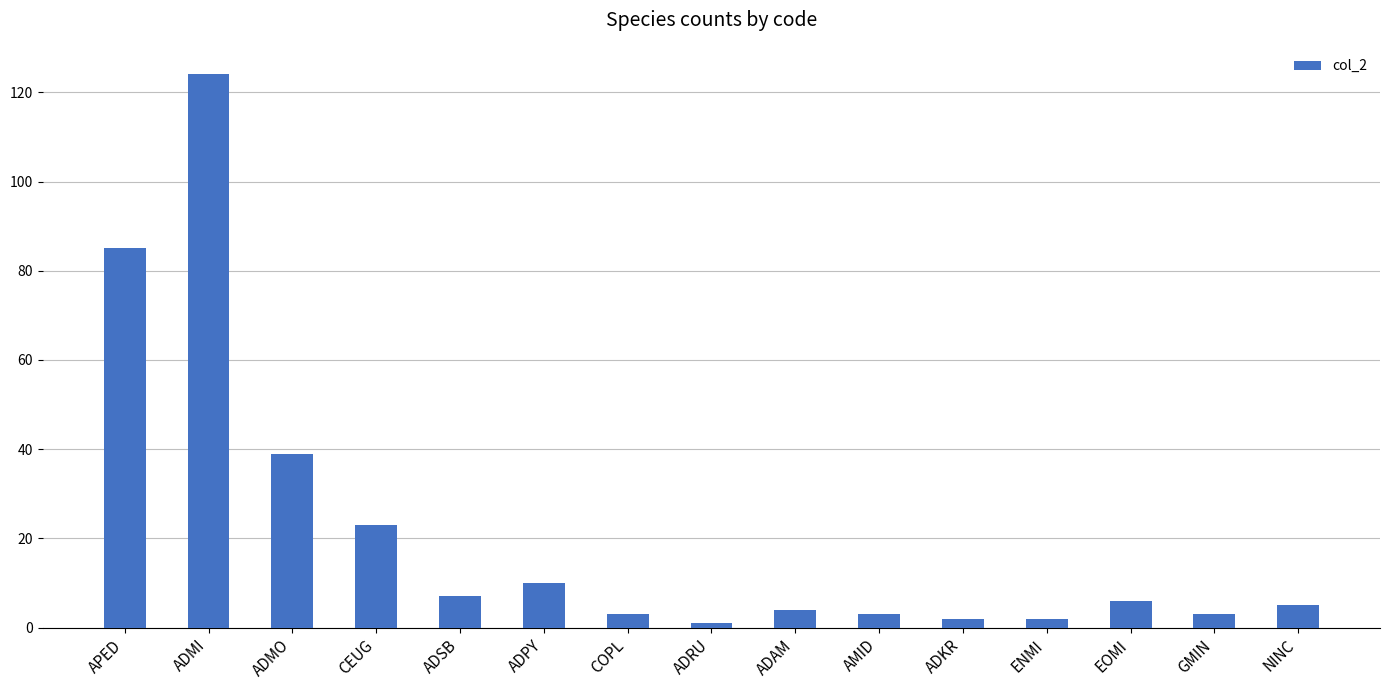

What is the label of the 8th bar from the right?

ADRU